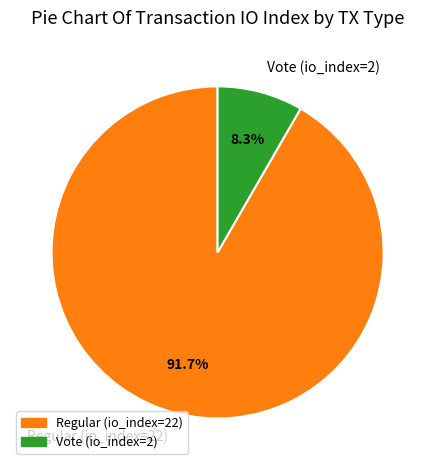

Which slice is the smallest?

Vote (io_index=2)